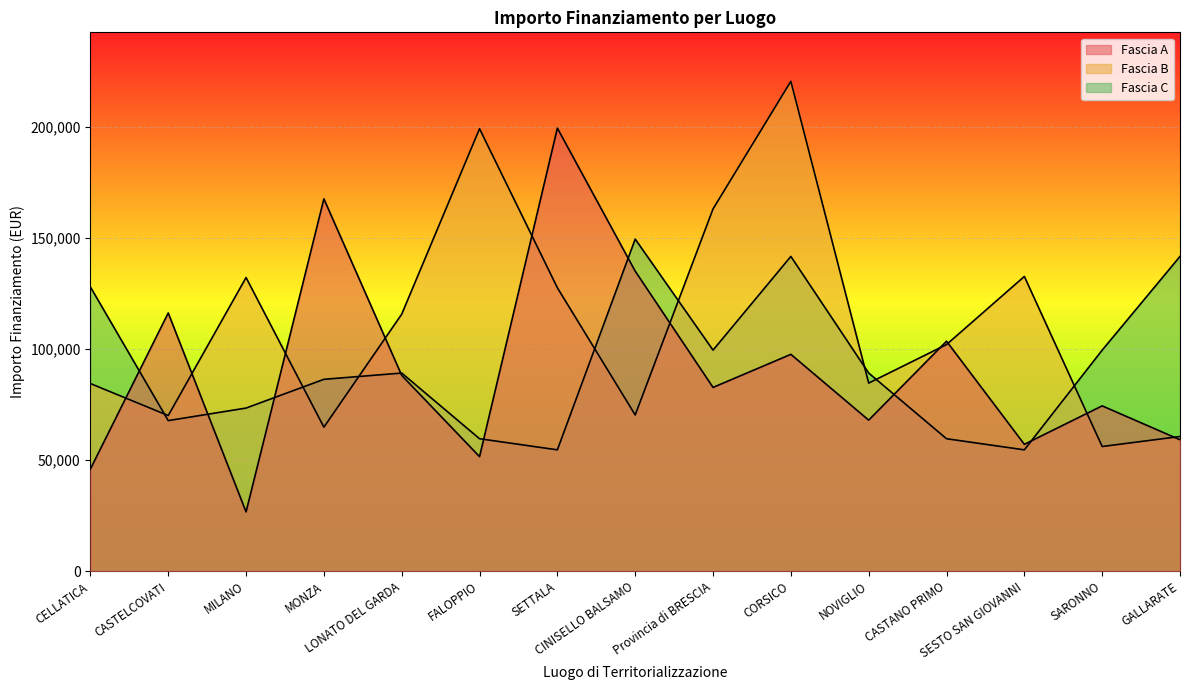

List the labels in order of Fascia A value, smallest first.

MILANO, CELLATICA, FALOPPIO, SESTO SAN GIOVANNI, GALLARATE, NOVIGLIO, SARONNO, Provincia di BRESCIA, LONATO DEL GARDA, CORSICO, CASTANO PRIMO, CASTELCOVATI, CINISELLO BALSAMO, MONZA, SETTALA